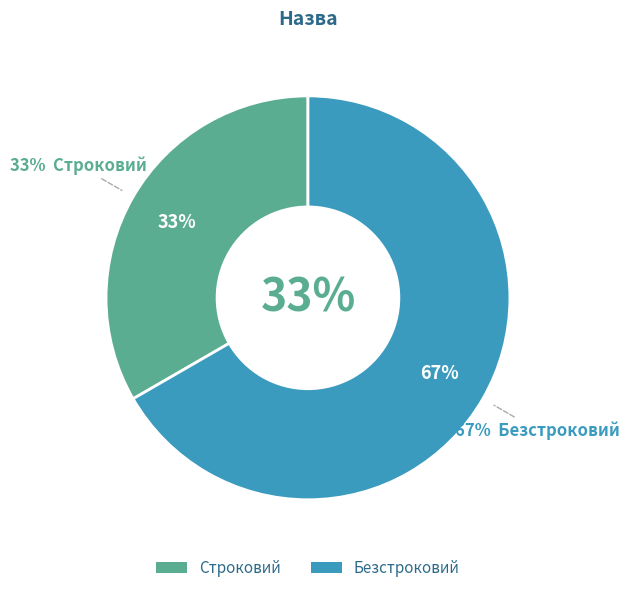

True or false: Безстроковий accounts for 77% of the total.

False